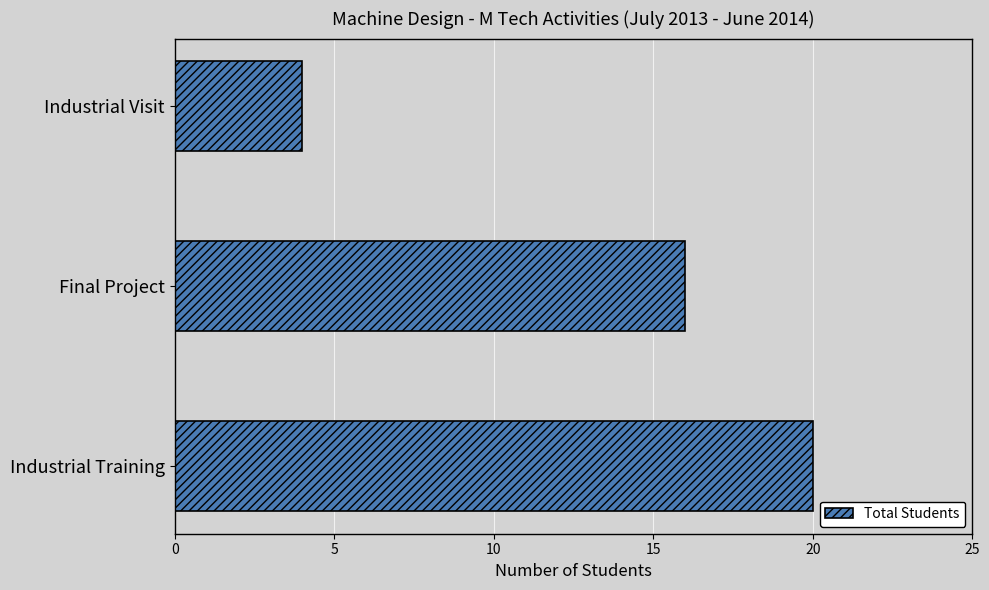

What is the maximum value shown in the chart?

20